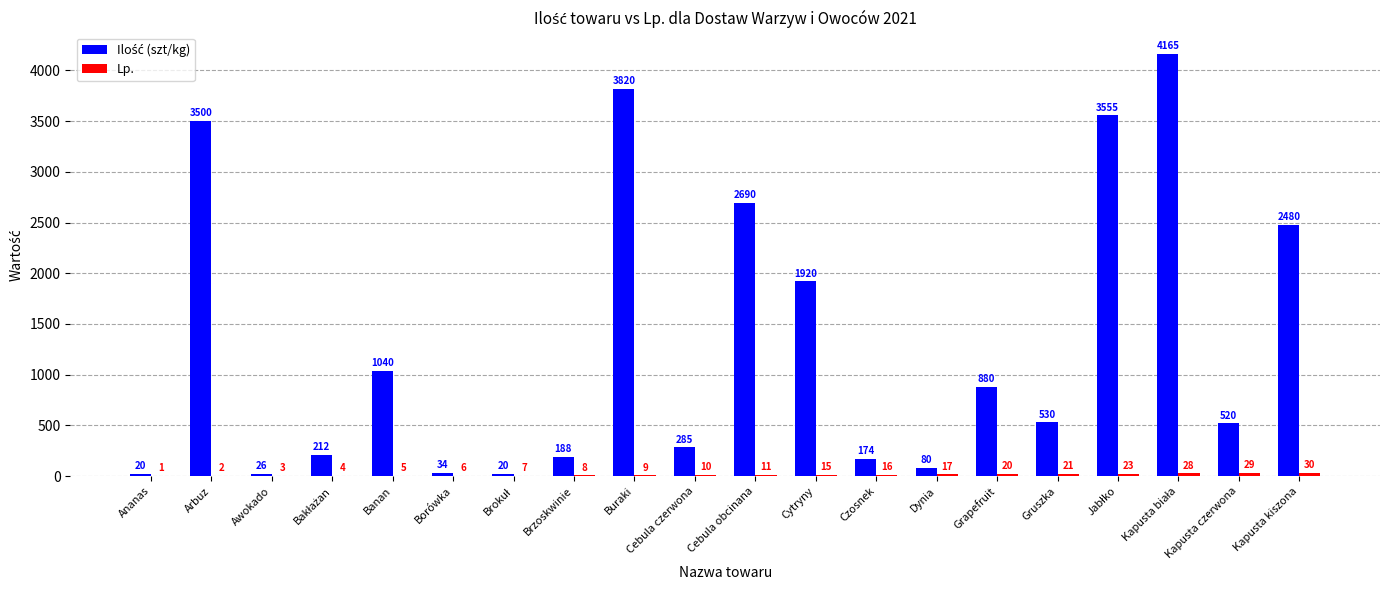

Are the bars horizontal?

No